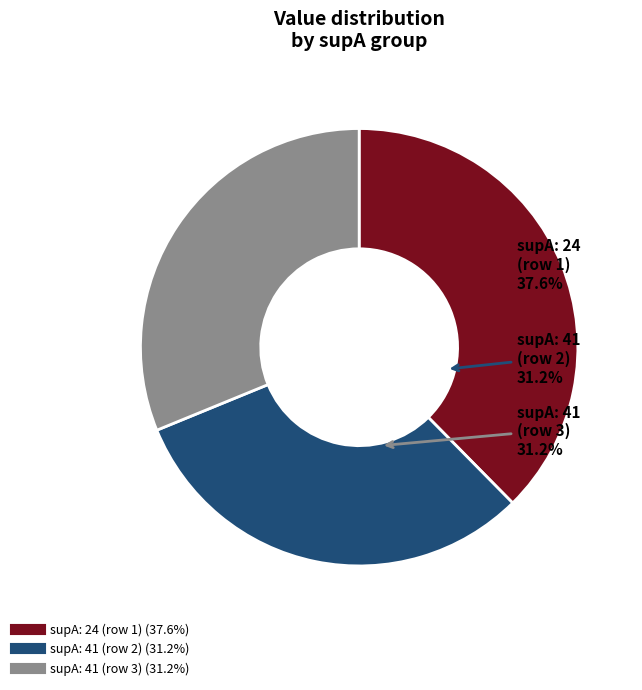

Is there any slice that represents more than half of the pie?

No